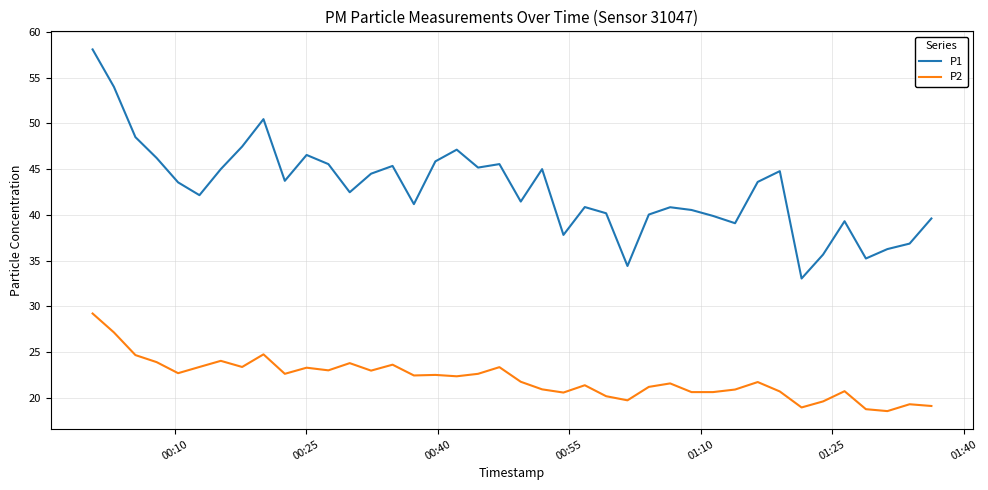

Which series has the largest total across all categories?

P1